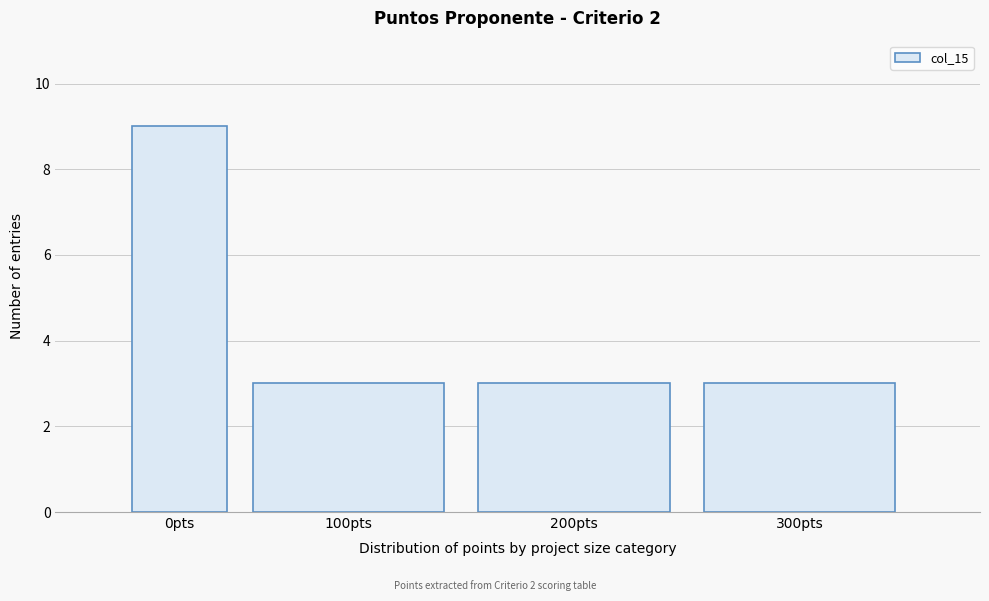

Reading left to right, what are all the values shown in this chart?

9	3	3	3